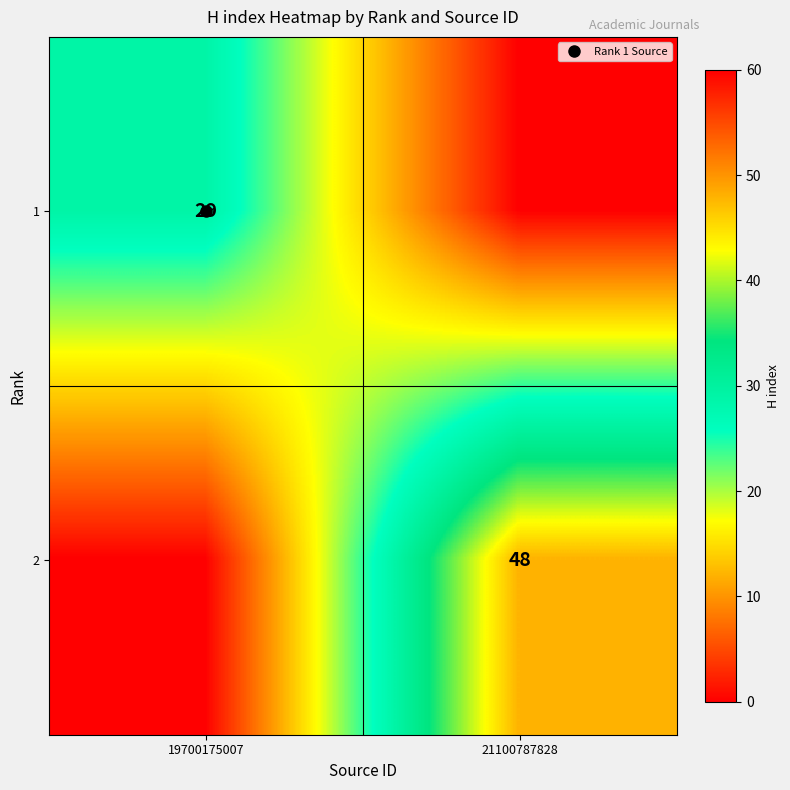

What is the maximum value shown in the chart?

48